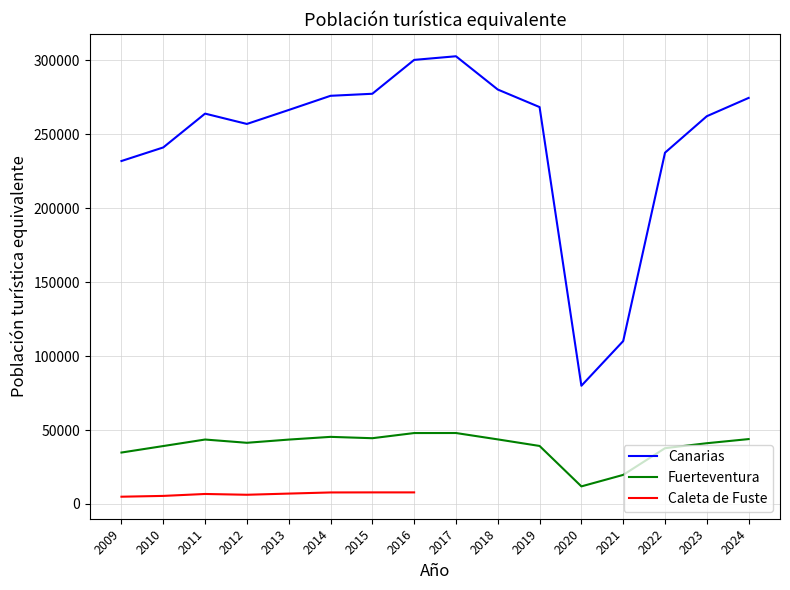

What is the approximate value of Canarias at 2023?

262224.0